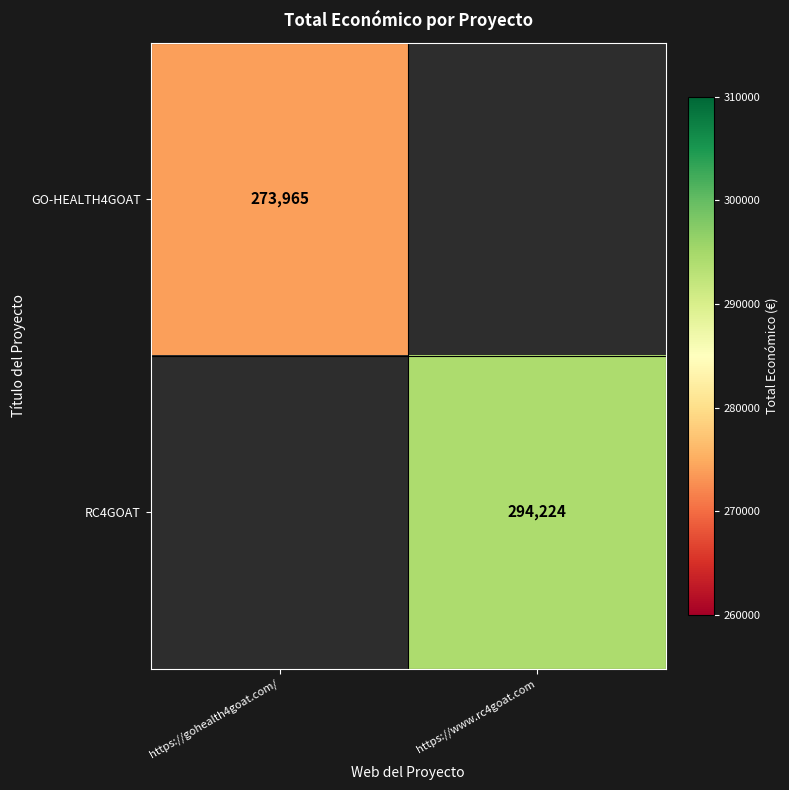

What is the maximum value shown in the chart?

294224.0